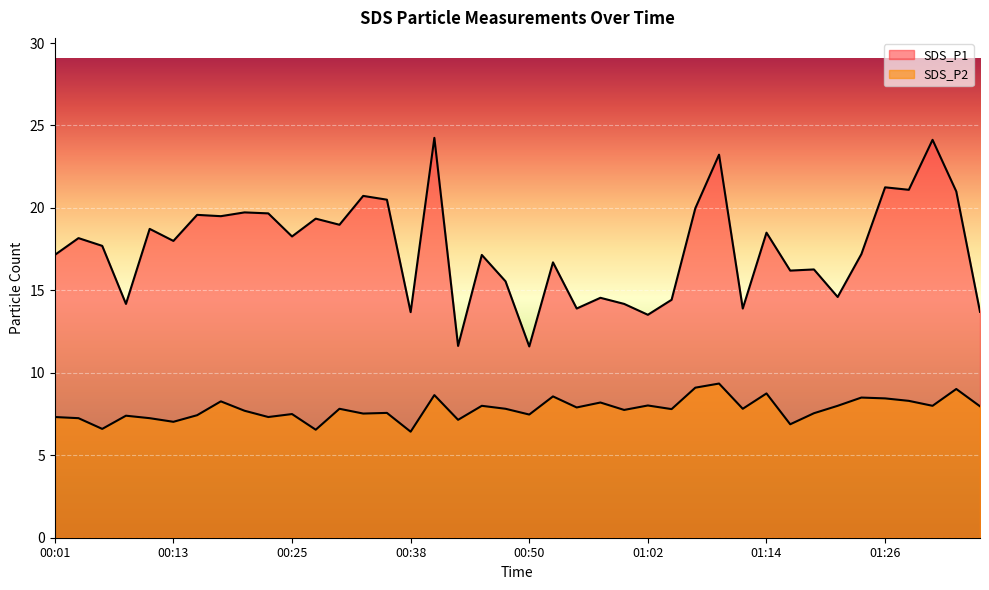

Count the number of data series in this chart.

2